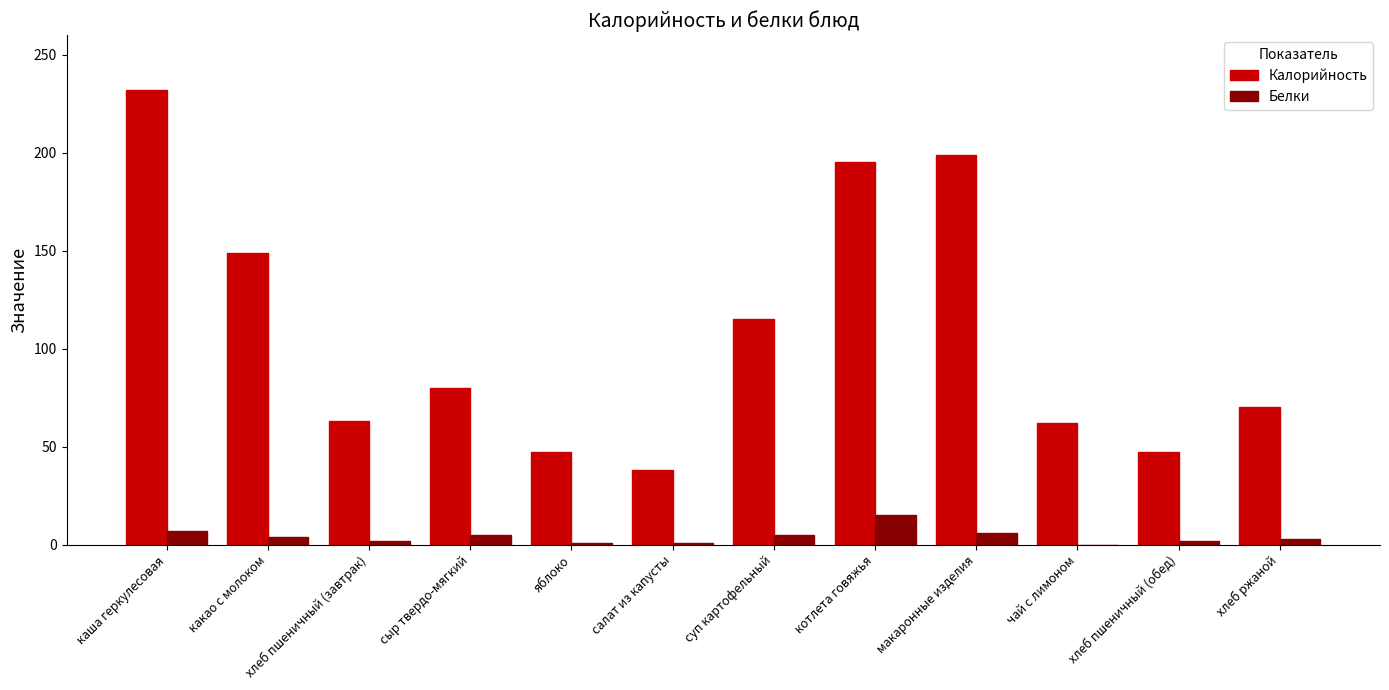

The value of Белки at чай с лимоном is 0. True or false?

True